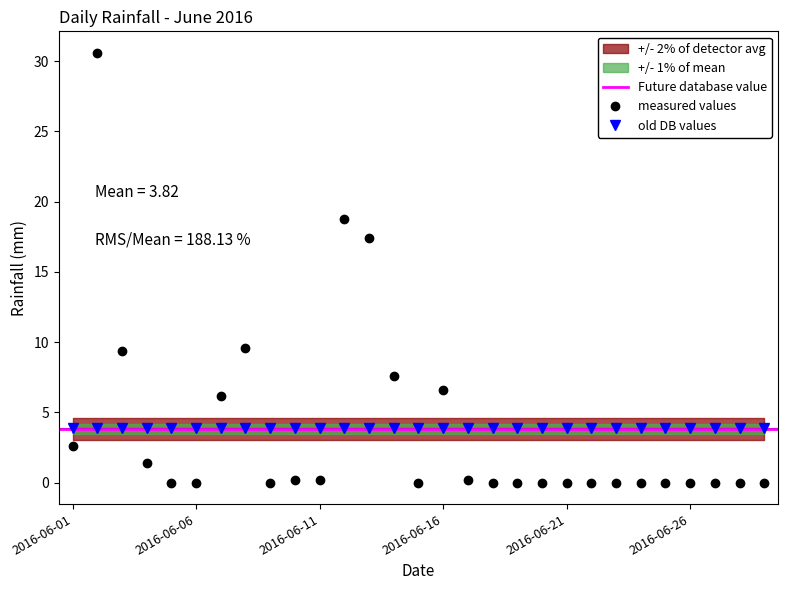

True or false: measured values has more than 2 interior local peaks.

True